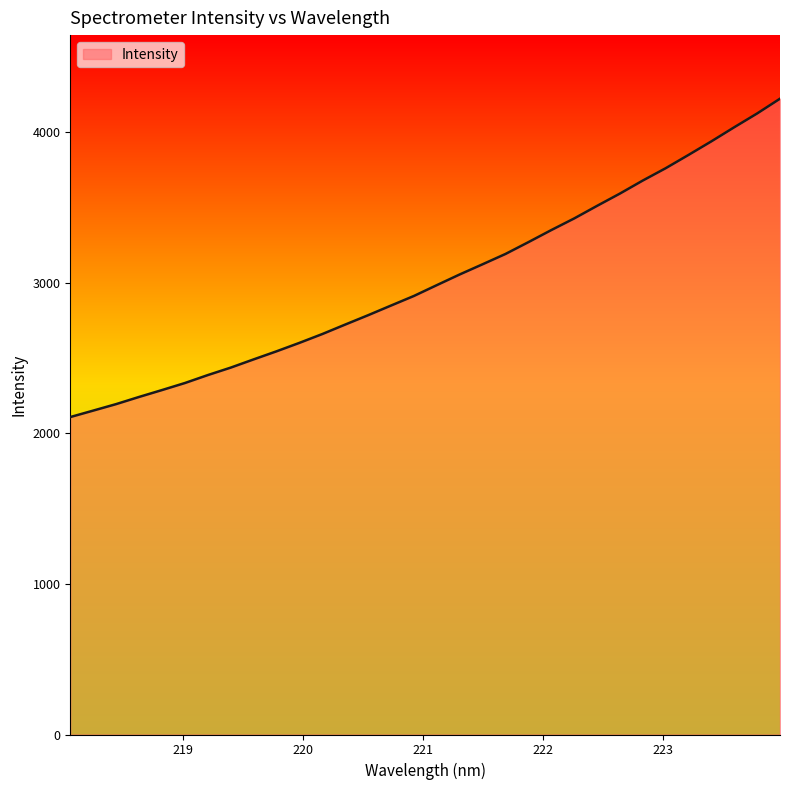

What is the greatest value displayed?

4220.2